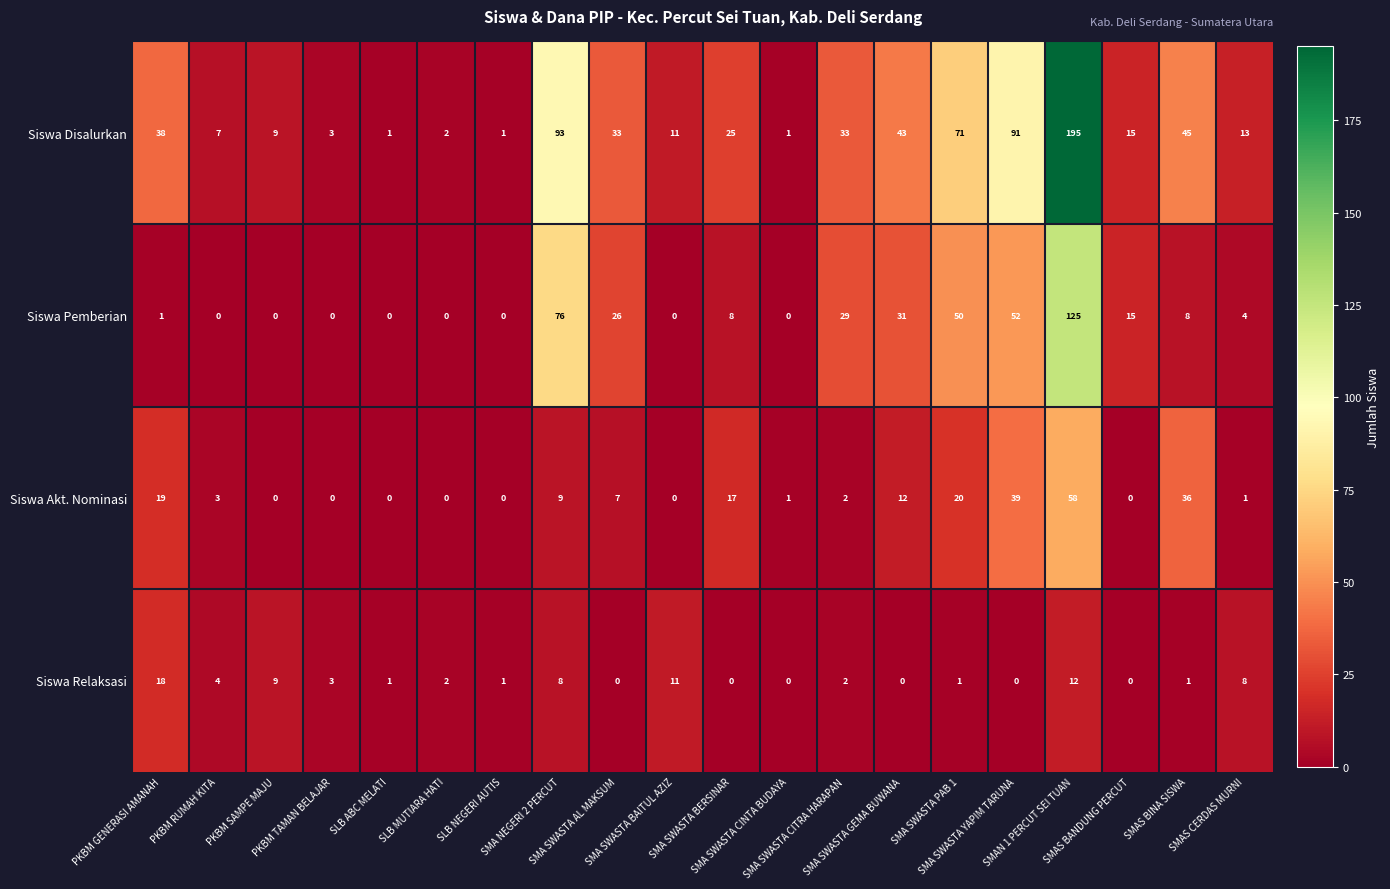

Which series has the largest total across all categories?

Siswa Disalurkan